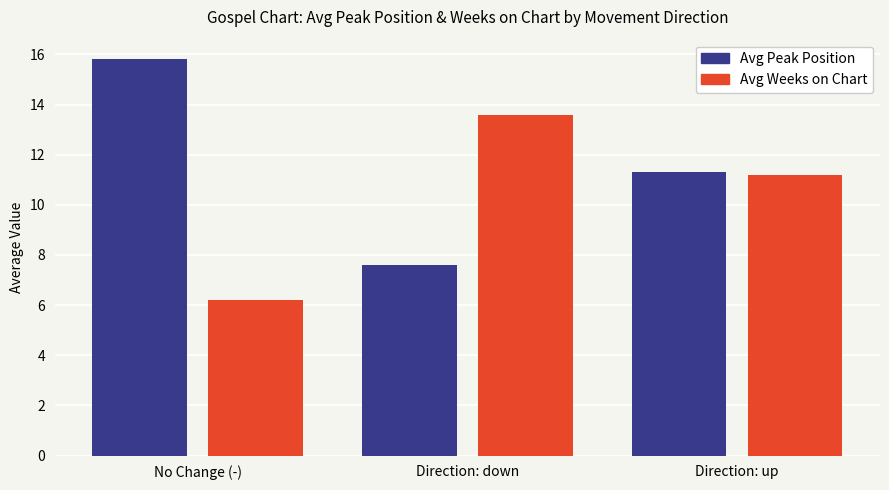

Which category has the lowest value in the Avg Peak Position series?

Direction: down